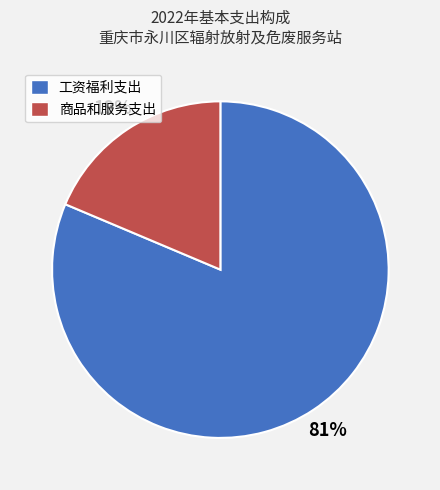

Is it true that 工资福利支出 is 81% of the pie?

True